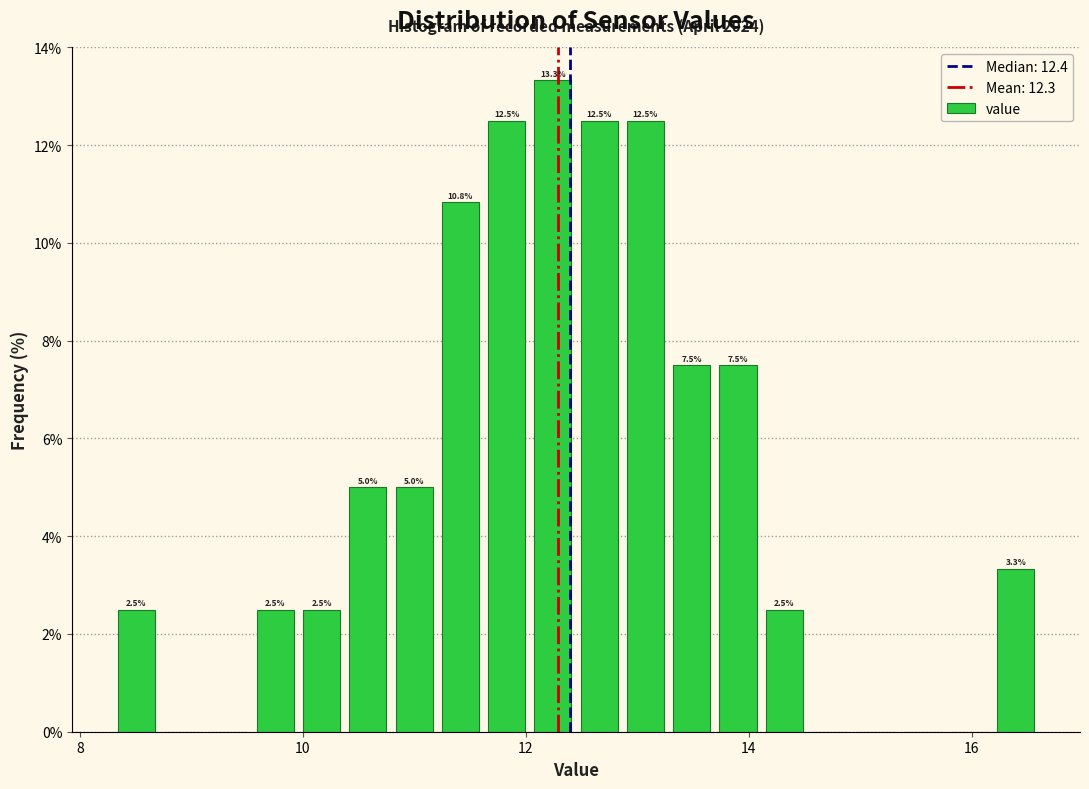

Read against the x-axis, roughly where is the centre of the tallest bar?

12.2